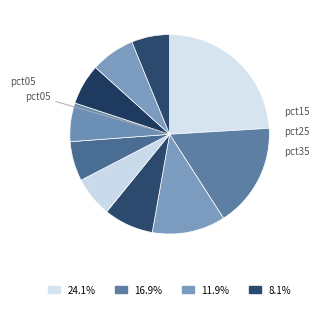

Count the number of slices in the pie.

10